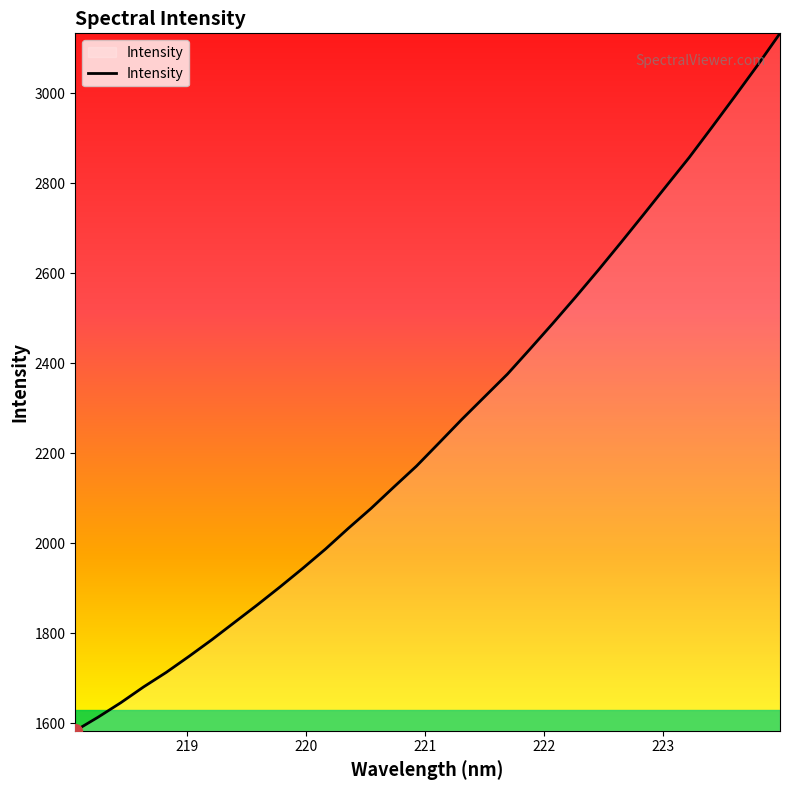

What is the difference between the maximum and minimum values?

1550.3